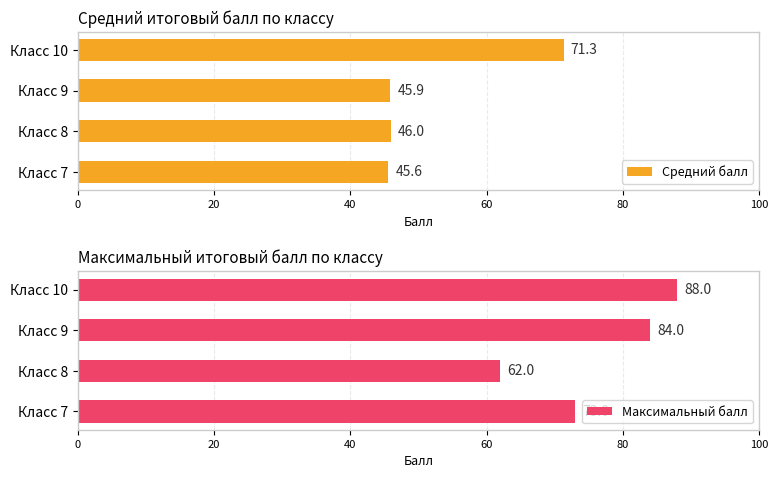

What value does the Средний балл series have at Класс 8?

46.0